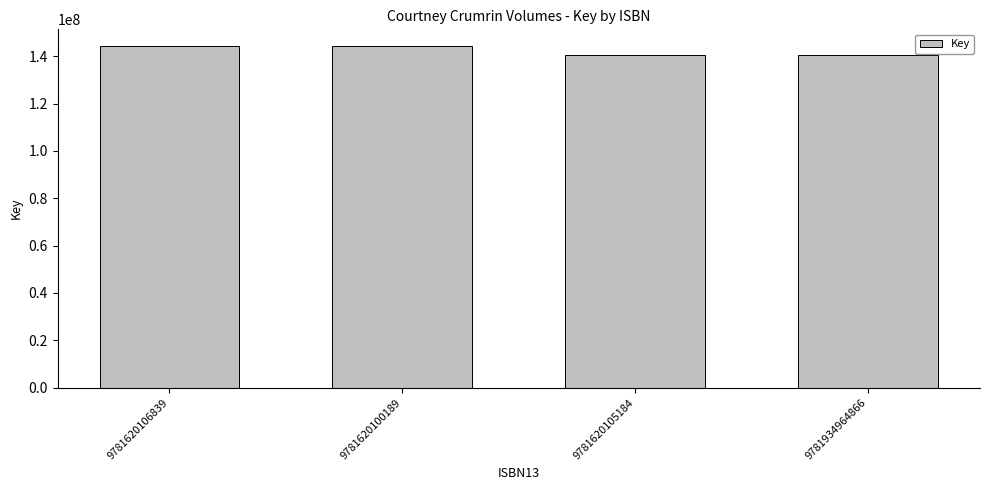

What is the maximum value shown in the chart?

144202888